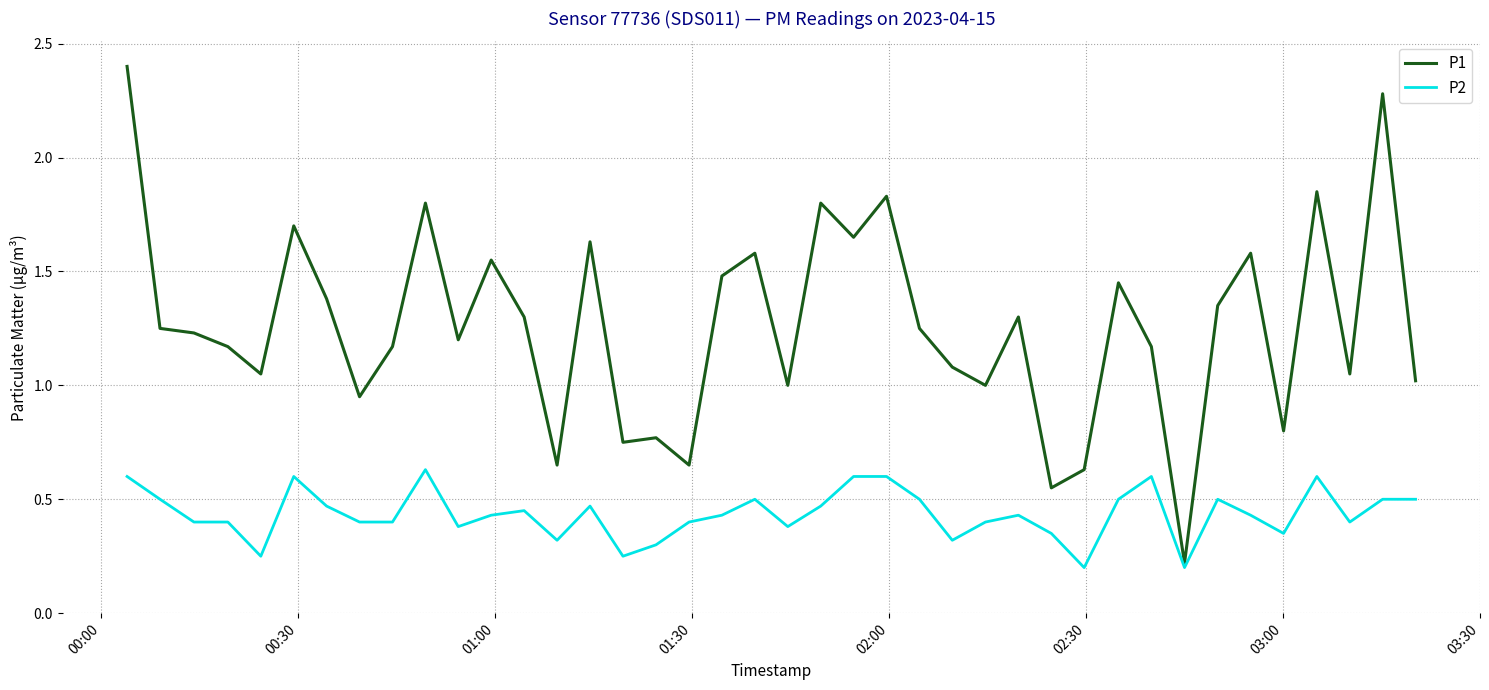

Which series has the largest range (max minus min)?

P1